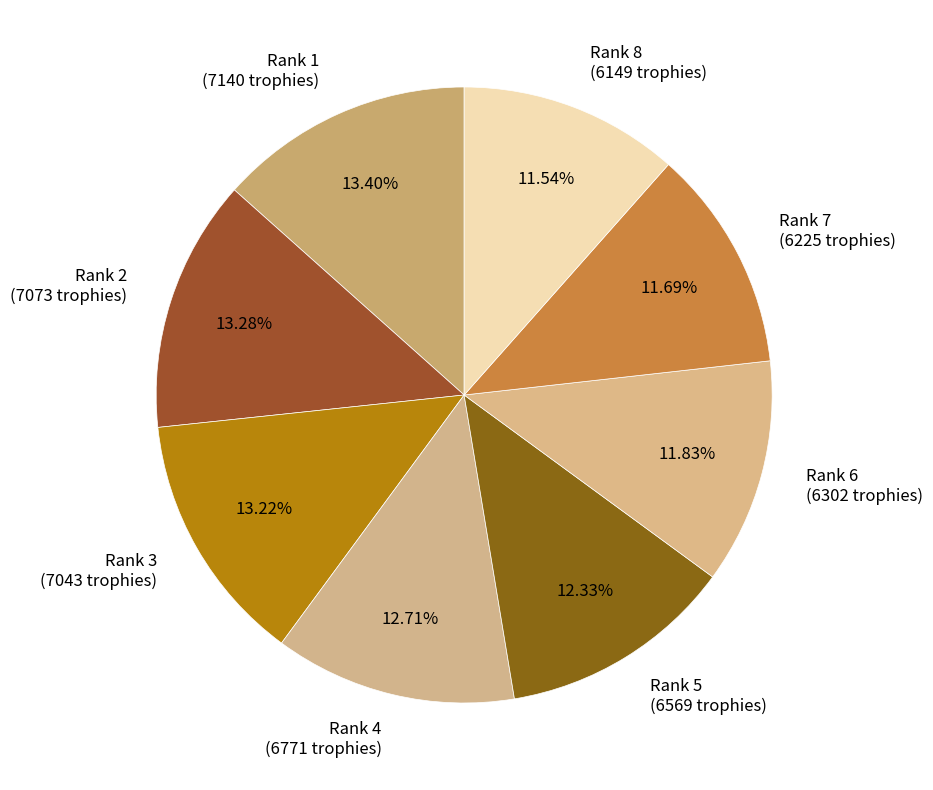

Is the sum of Rank 6 (6302 trophies) and Rank 8 (6149 trophies) greater than half?

No